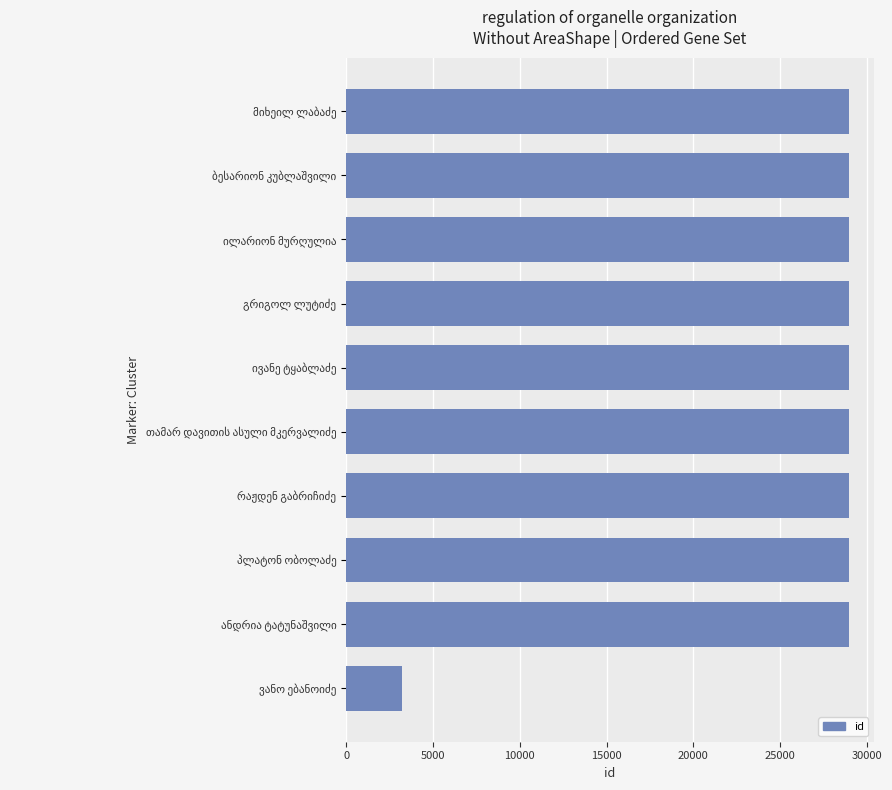

What is the maximum value shown in the chart?

28959